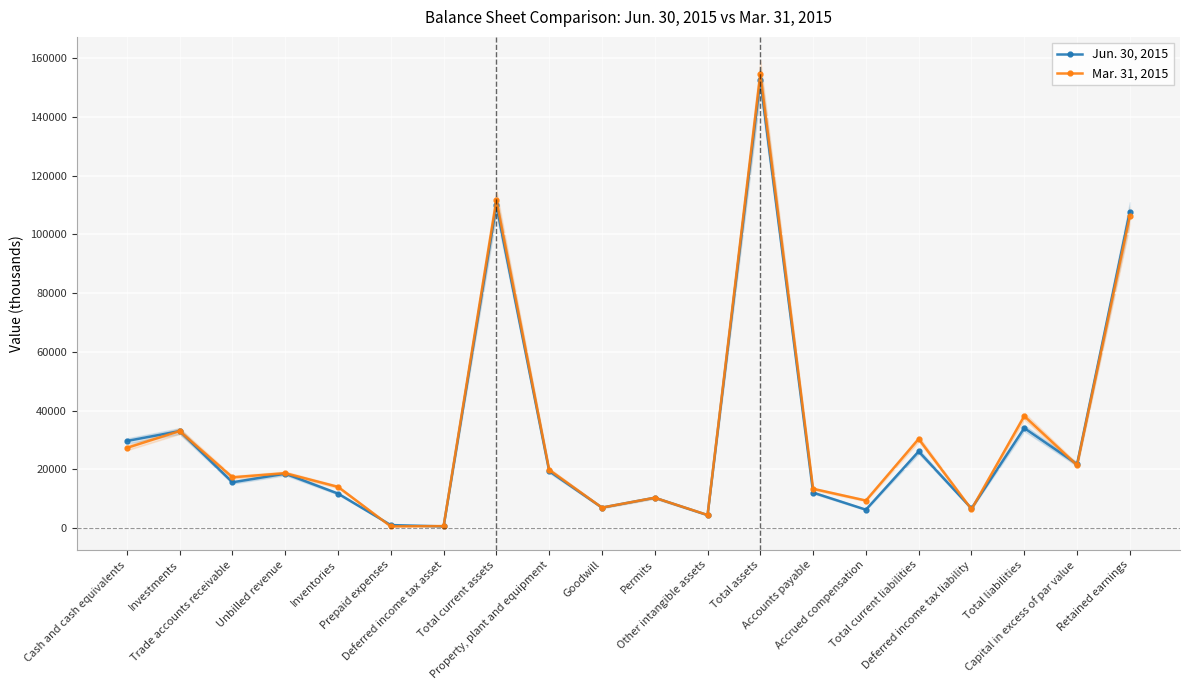

At which category is the sum across all series the highest?

Total assets